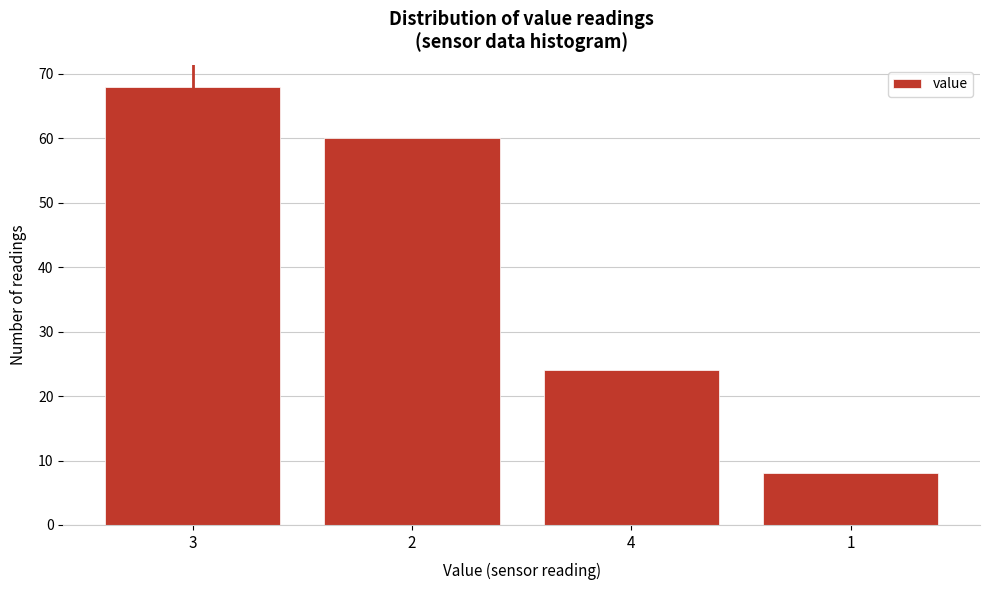

Reading right to left, what are all the values shown in this chart?

8	24	60	68